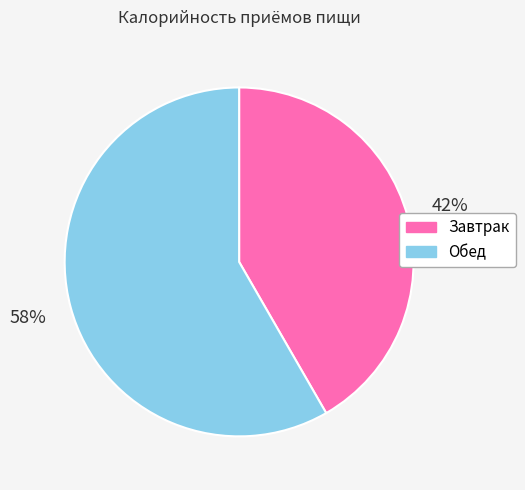

To the nearest percent, what portion does Завтрак represent?

42%